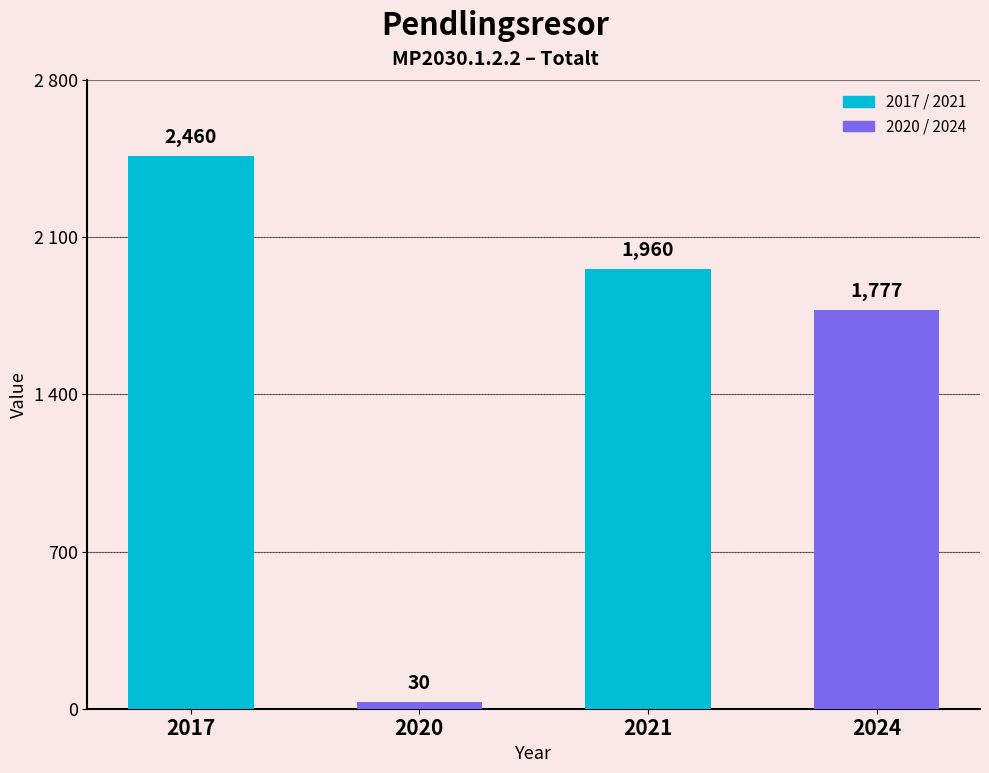

Are the bars grouped side by side (vs. stacked)?

No